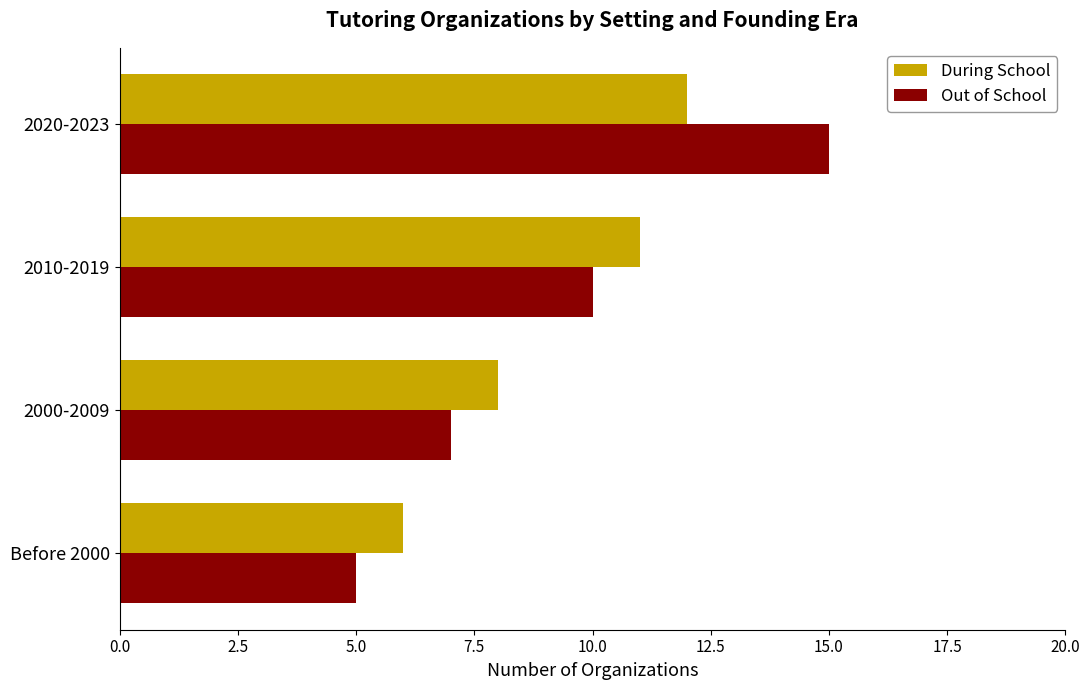

Which series has the largest range (max minus min)?

Out of School